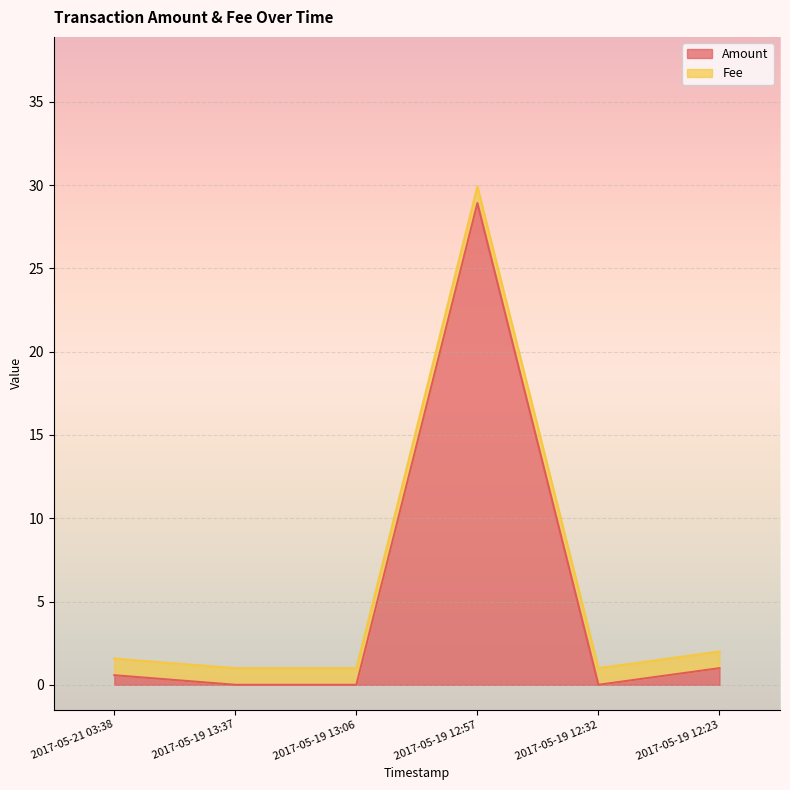

How many interior local valleys (lower than both neighbors) does the data have?

1